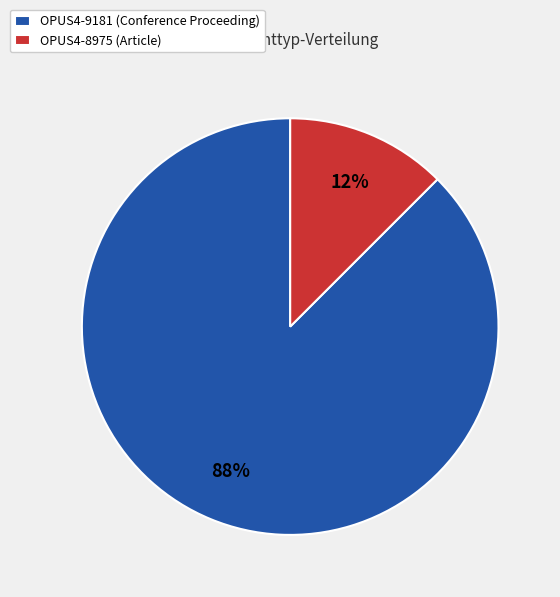

Do OPUS4-9181 (Conference Proceeding) and OPUS4-8975 (Article) together represent more than half of the pie?

Yes